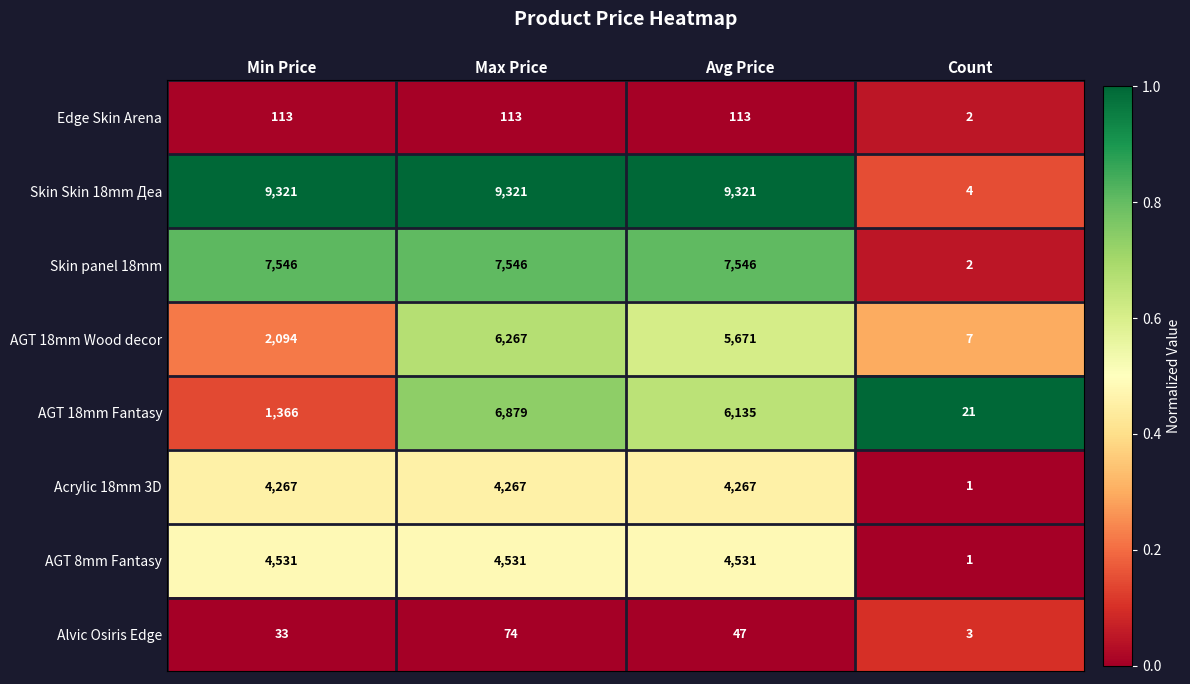

The Edge Skin Arena series shows 113 at Min Price. True or false?

True